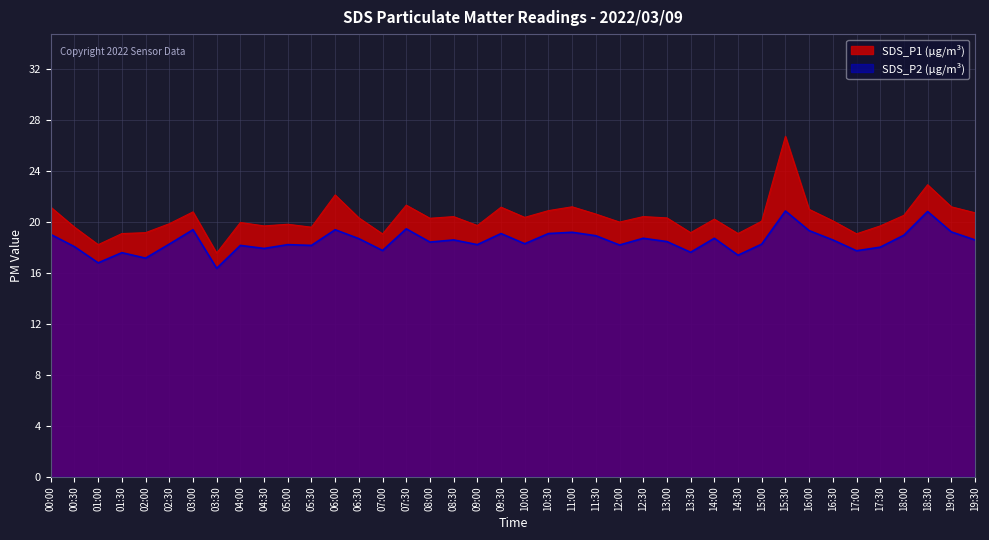

Between 03:30 and 14:00, which series saw the biggest shift?

SDS_P1 (µg/m³)